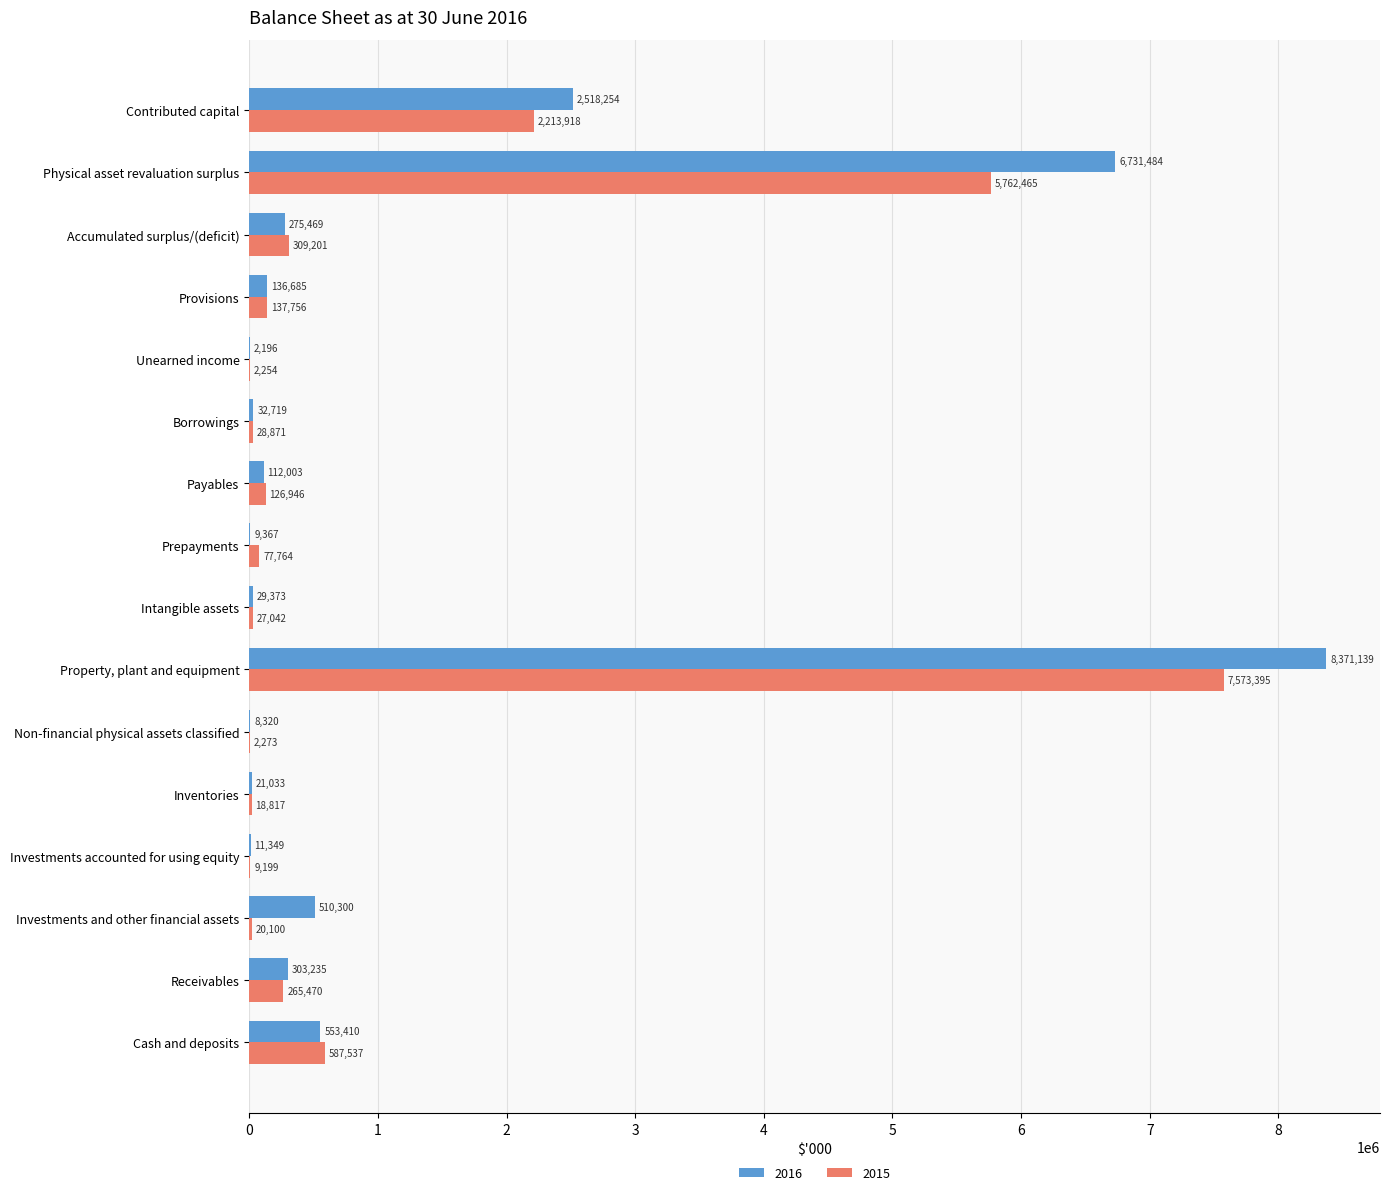

Between Intangible assets and Prepayments, which series saw the biggest shift?

2015